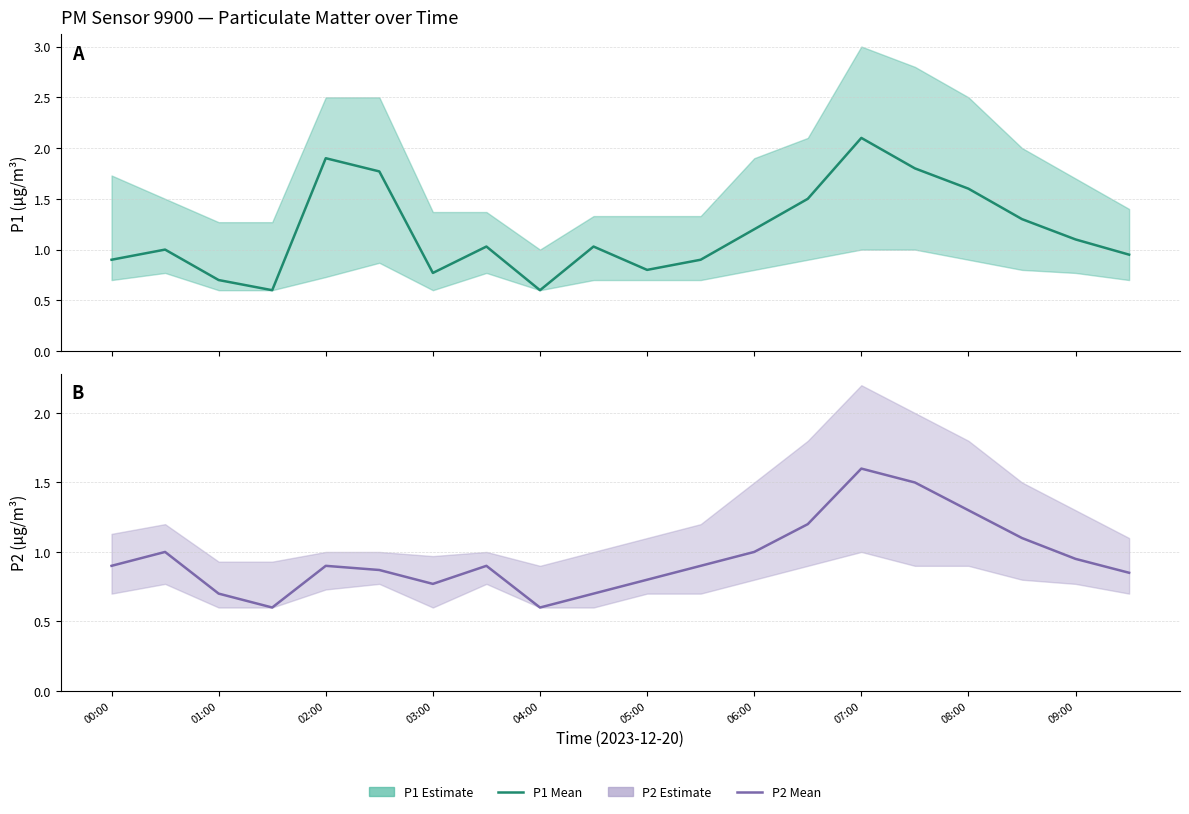

True or false: P1 (mean) and P2 (mean) intersect in this chart.

False